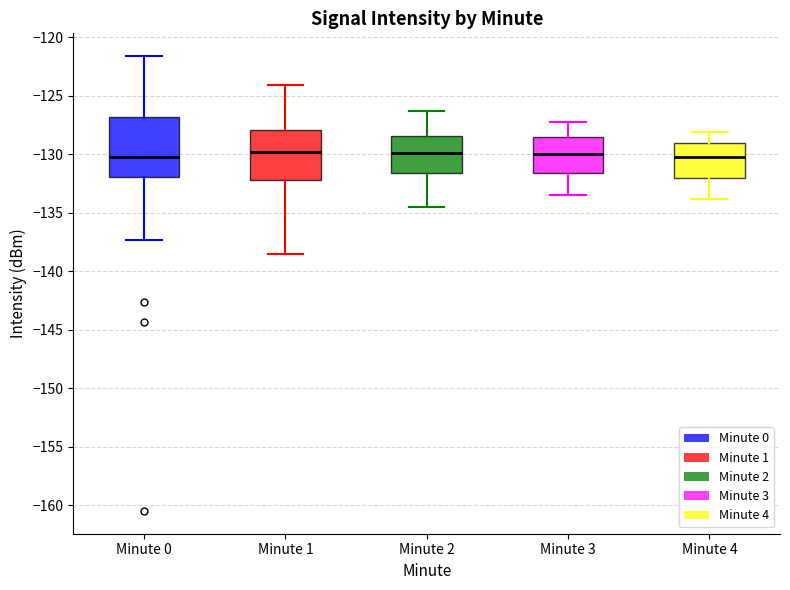

Comparing the boxes themselves (not the whiskers), which one is the tallest?

Minute 0